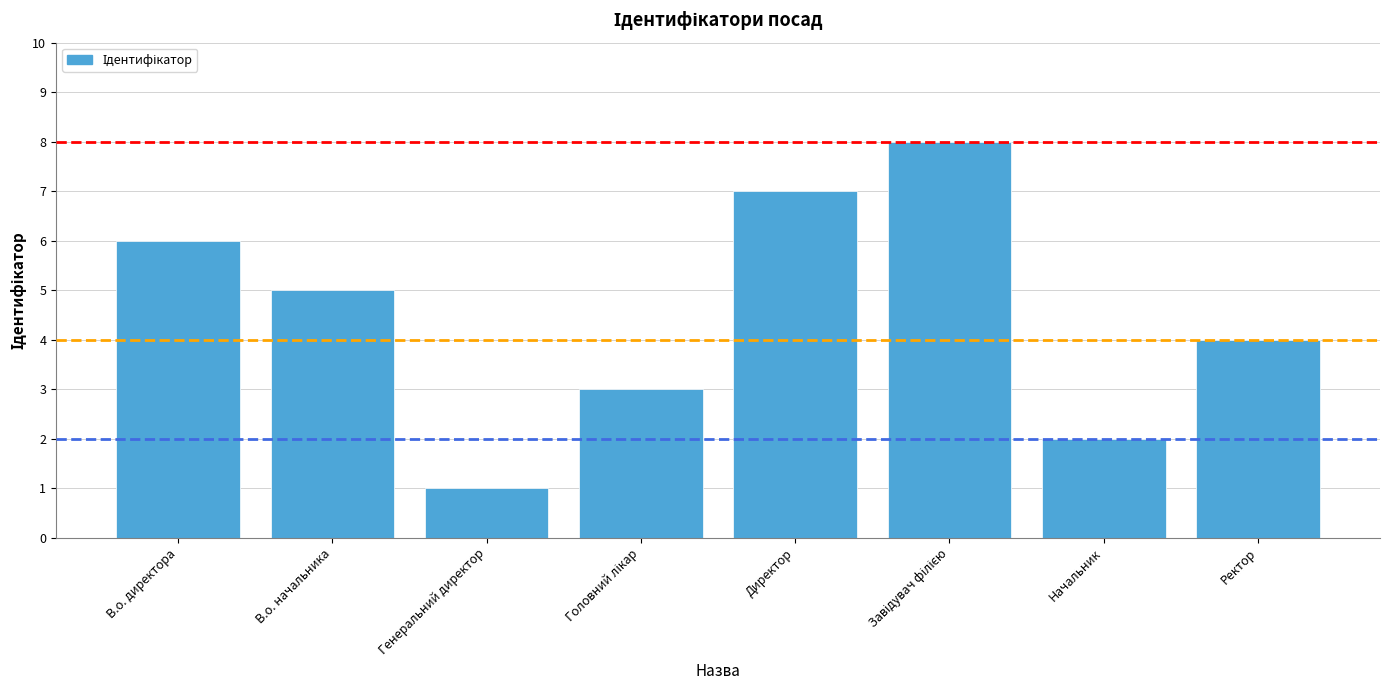

What is the difference between the second highest and second lowest values?

5